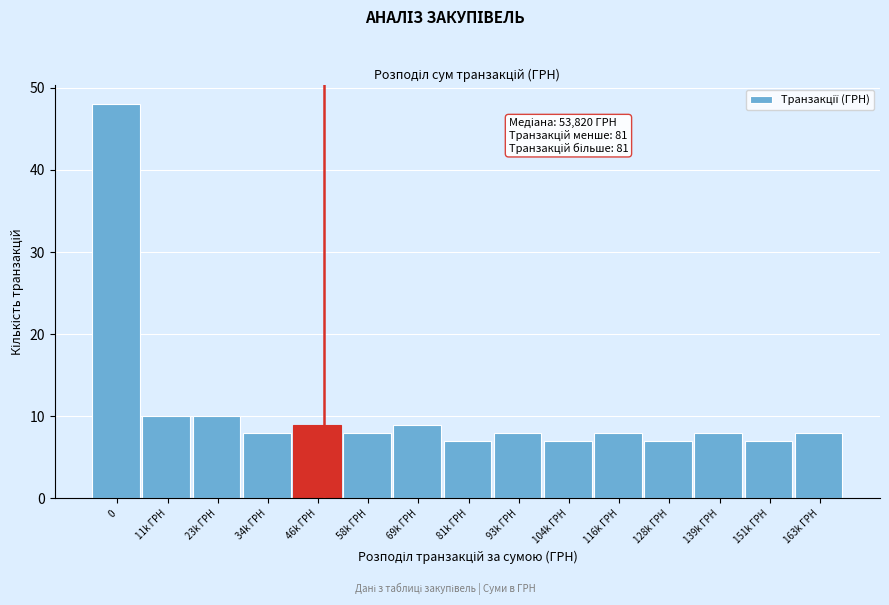

Reading left to right, what are all the values shown in this chart?

0=48	11k ГРН=10	23k ГРН=10	34k ГРН=8	46k ГРН=9	58k ГРН=8	69k ГРН=9	81k ГРН=7	93k ГРН=8	104k ГРН=7	116k ГРН=8	128k ГРН=7	139k ГРН=8	151k ГРН=7	163k ГРН=8